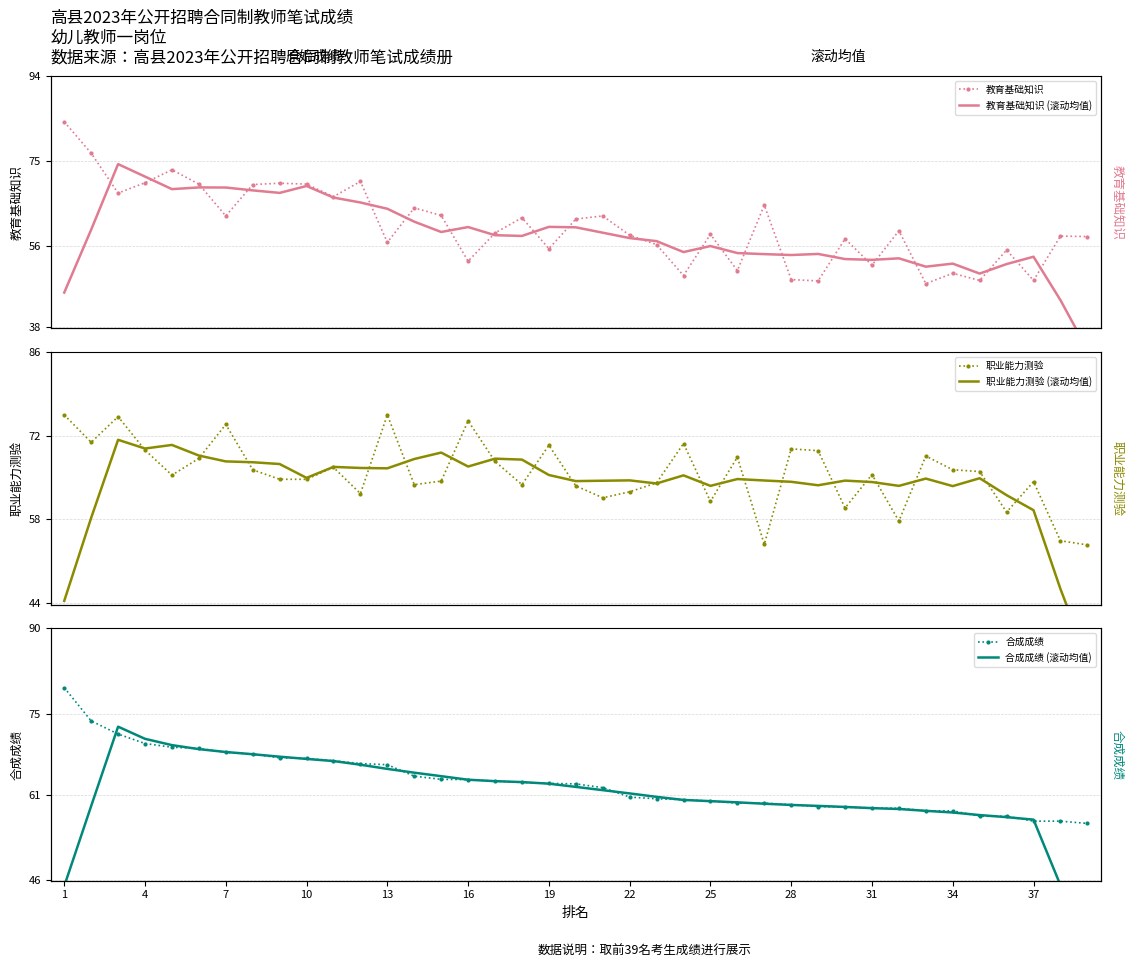

What are all the series names shown in the legend?

教育基础知识, 教育基础知识 (滚动均值), 职业能力测验, 职业能力测验 (滚动均值), 合成成绩, 合成成绩 (滚动均值)